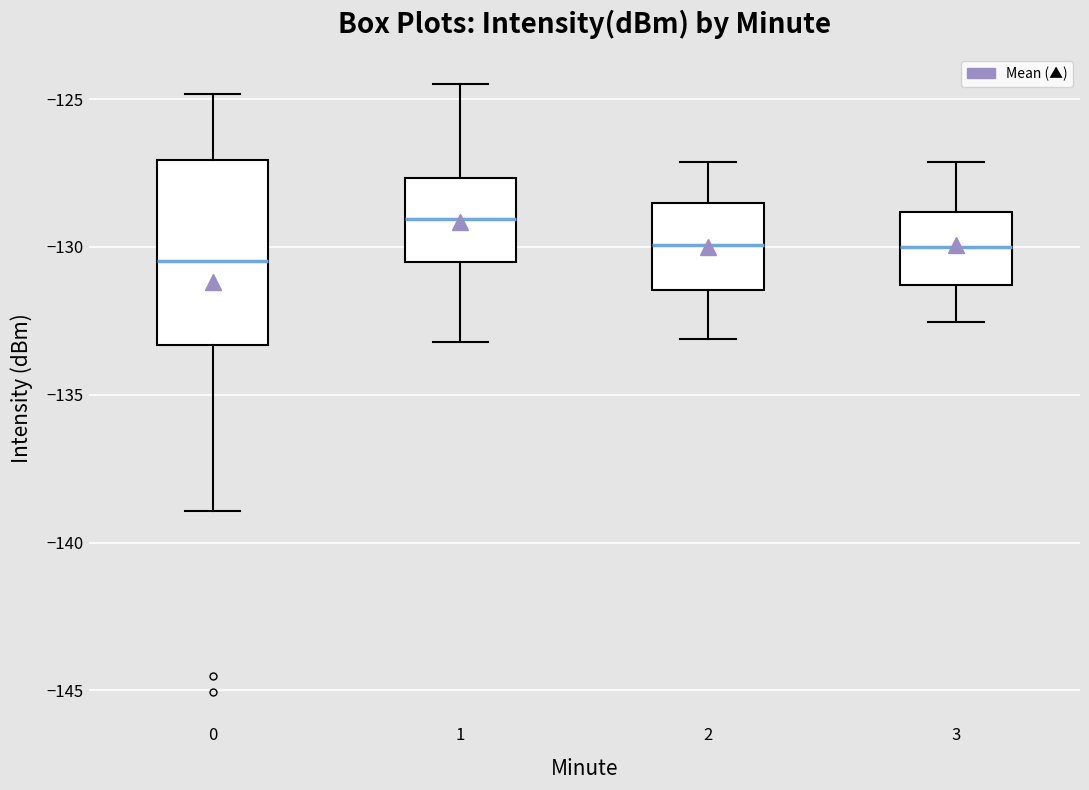

Reading left to right, transcribe this box plot: for each box, give where its median line is, the range the box spans, and where its two whiskers end, as read against the y-axis. The values are not printed on the chart, so give them approximately, as read against the axis.

0: median -130.5, box -133.5 to -127.0, whiskers -139.0 to -125.0
1: median -129.0, box -130.5 to -127.5, whiskers -133.0 to -124.5
2: median -130.0, box -131.5 to -128.5, whiskers -133.0 to -127.0
3: median -130.0, box -131.5 to -129.0, whiskers -132.5 to -127.0